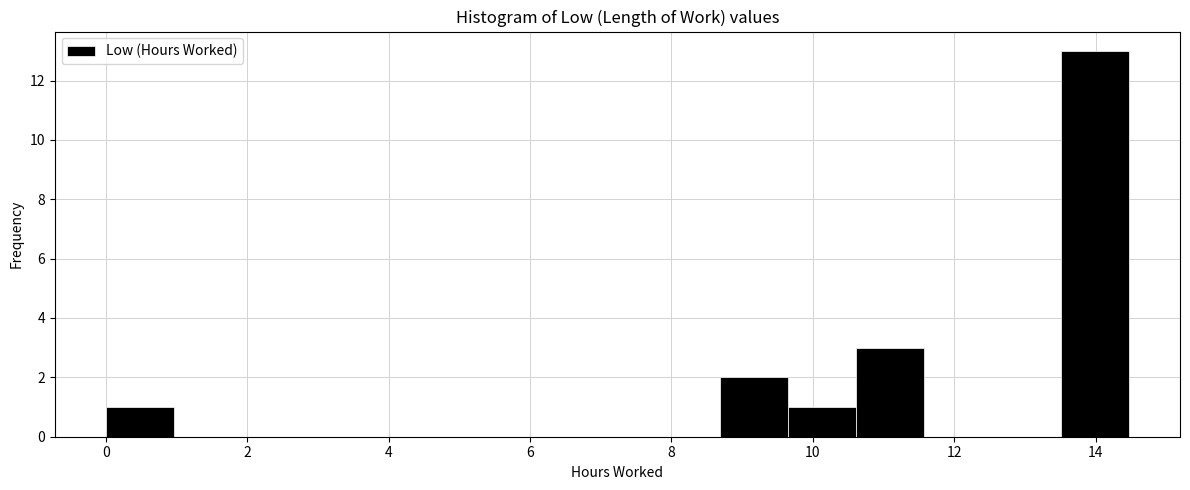

What is the height of the bar covering 13.6 to 14.4 on the x-axis? Neither the bar edges nor the heights are printed on the chart, so give them approximately, as read against the axes.

13